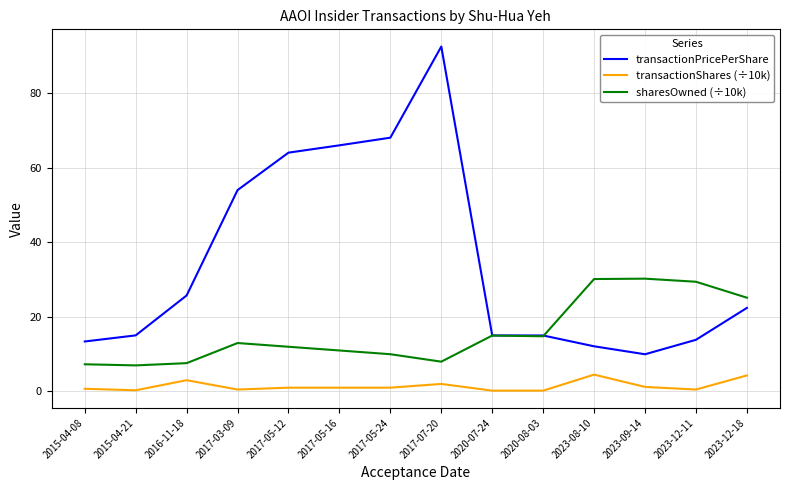

What is the difference between the highest and lowest values at 2015-04-08?

12.7